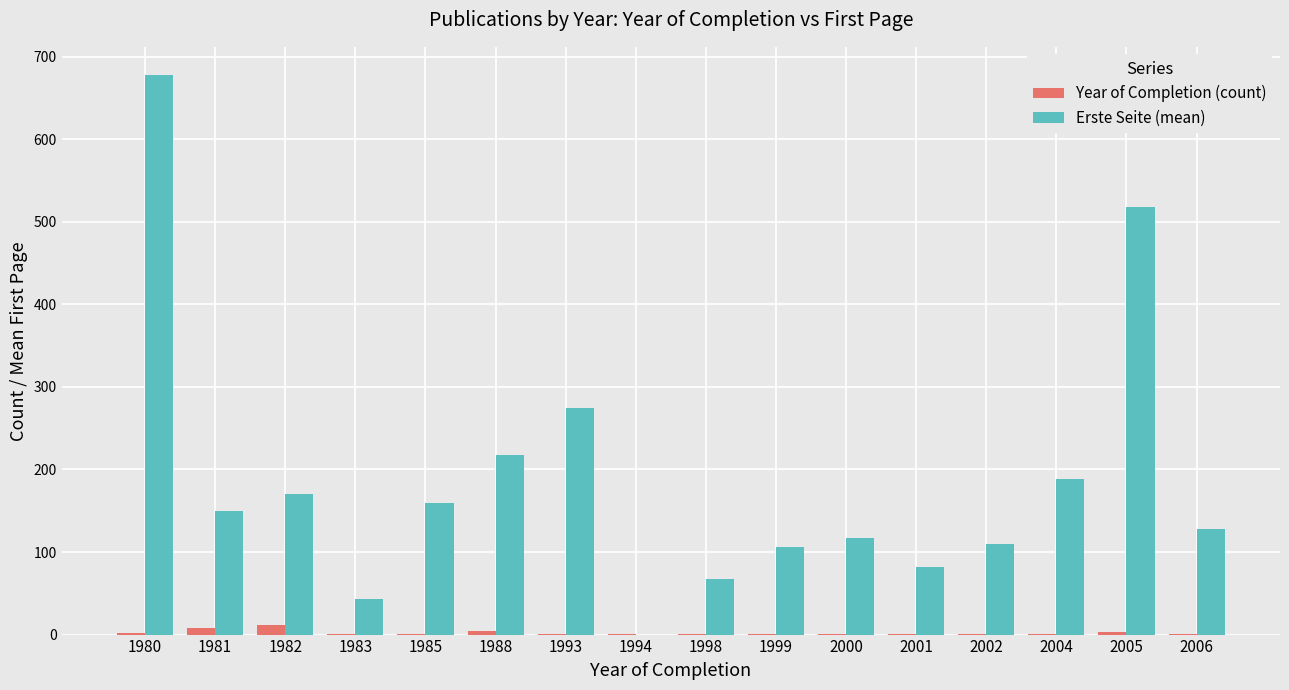

The Year of Completion (count) series shows 1 at 2006. True or false?

True